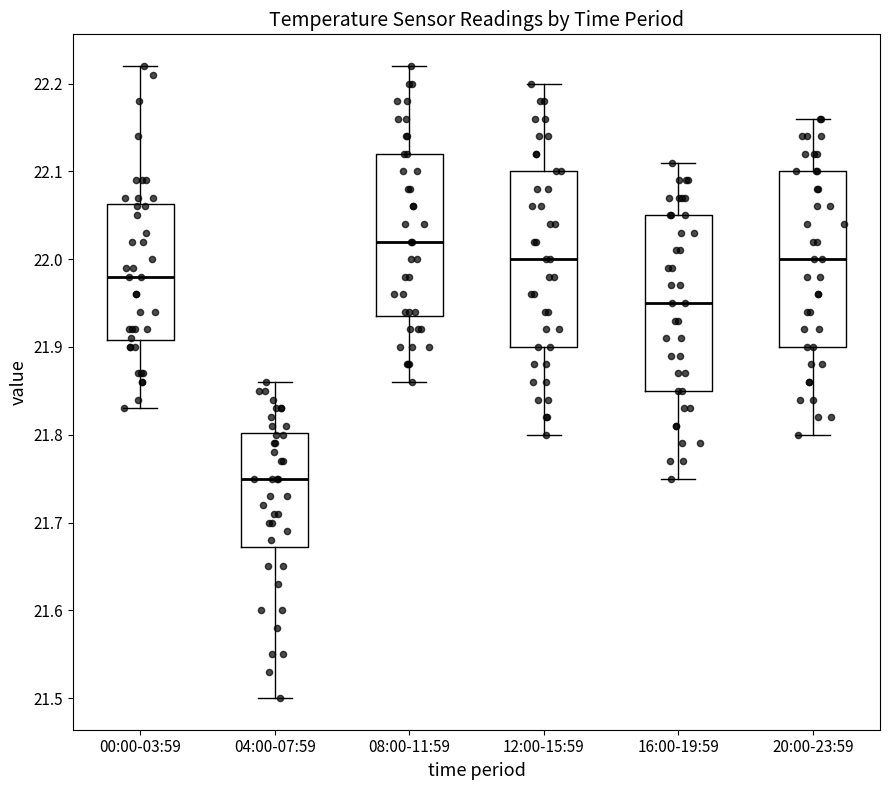

Reading left to right, read every box against the y-axis: the position of its median line, the range the box covers, and the ends of its whiskers. The values are not printed on the chart, so give them approximately, as read against the axis.

00:00-03:59: median 21.98, box 21.91 to 22.06, whiskers 21.83 to 22.22
04:00-07:59: median 21.75, box 21.67 to 21.80, whiskers 21.50 to 21.86
08:00-11:59: median 22.02, box 21.94 to 22.12, whiskers 21.86 to 22.22
12:00-15:59: median 22.00, box 21.90 to 22.10, whiskers 21.80 to 22.20
16:00-19:59: median 21.95, box 21.85 to 22.05, whiskers 21.75 to 22.11
20:00-23:59: median 22.00, box 21.90 to 22.10, whiskers 21.80 to 22.16